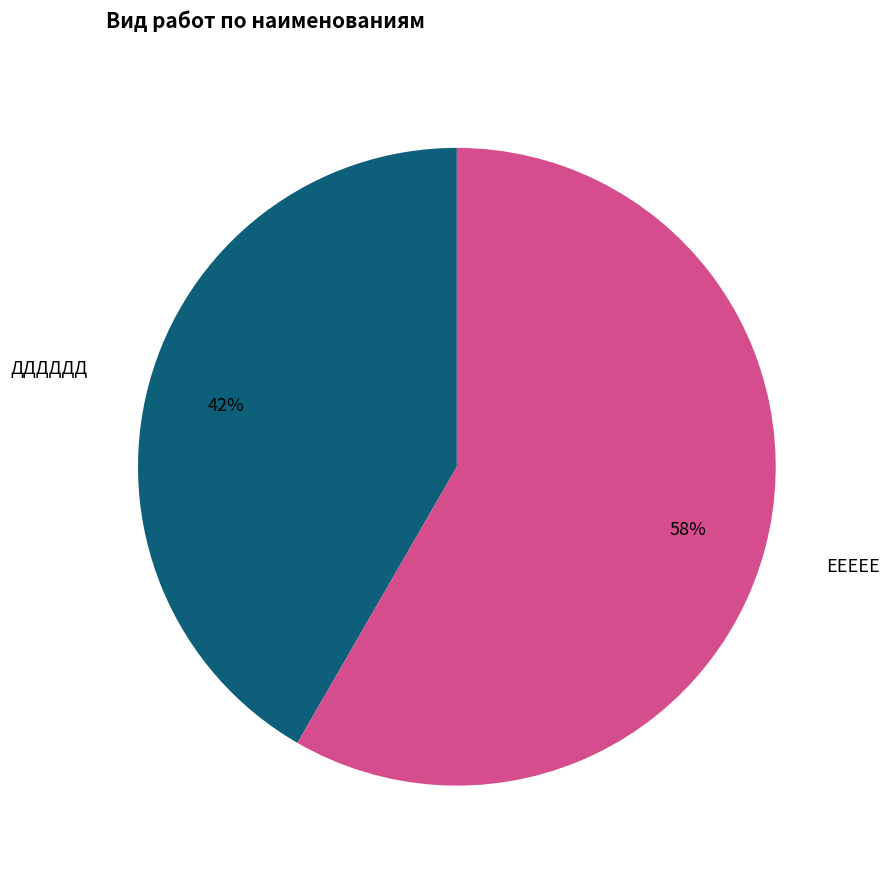

Which category has the smallest portion of the pie?

ДДДДДД